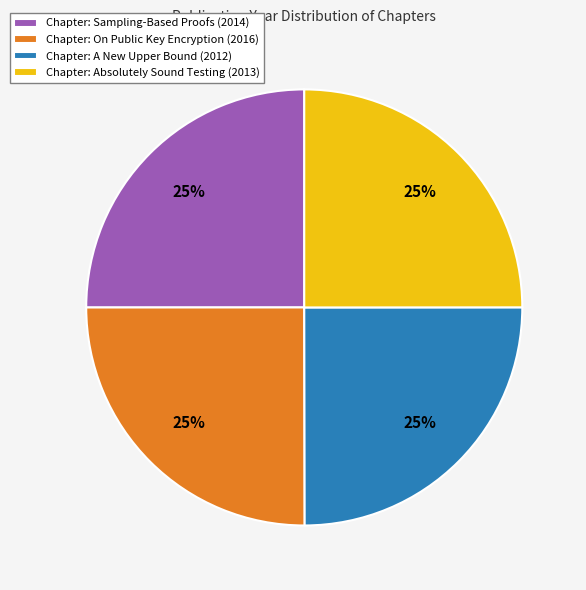

True or false: Chapter: A New Upper Bound (2012) accounts for 35% of the total.

False